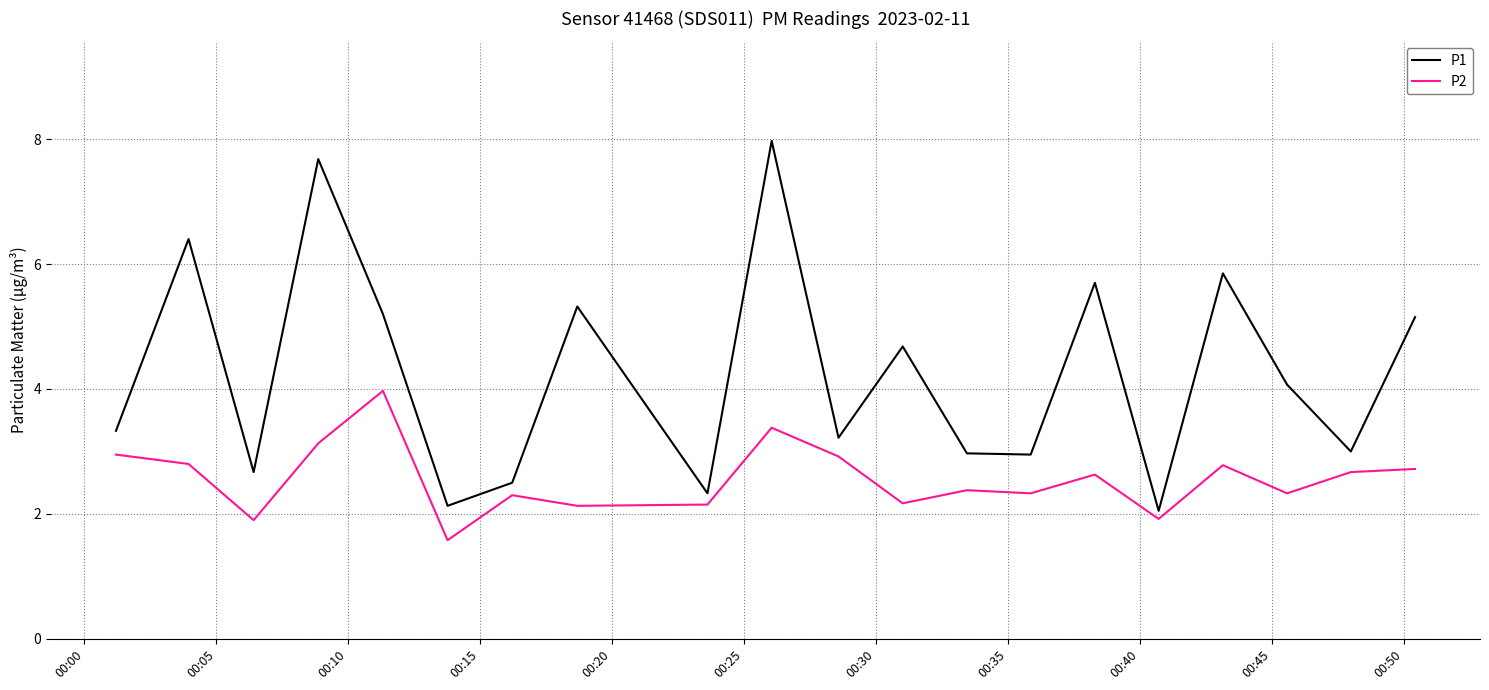

Which series has the largest range (max minus min)?

P1